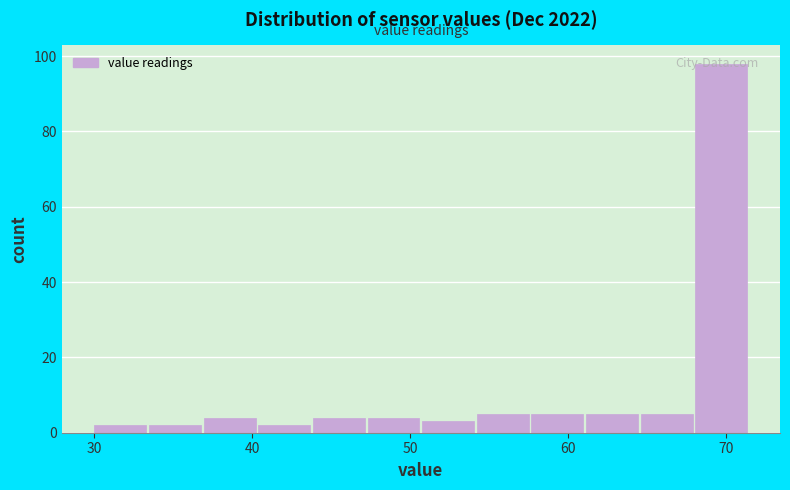

Around what value on the x-axis is the tallest bar? Give the approximate position of its centre, as read against the axis.

70